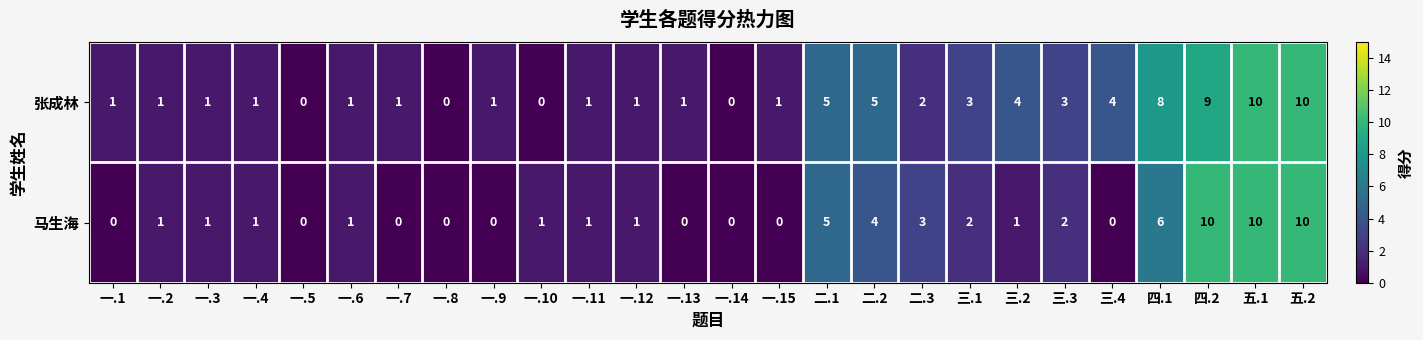

Between 一.15 and 二.3, which series saw the biggest shift?

马生海